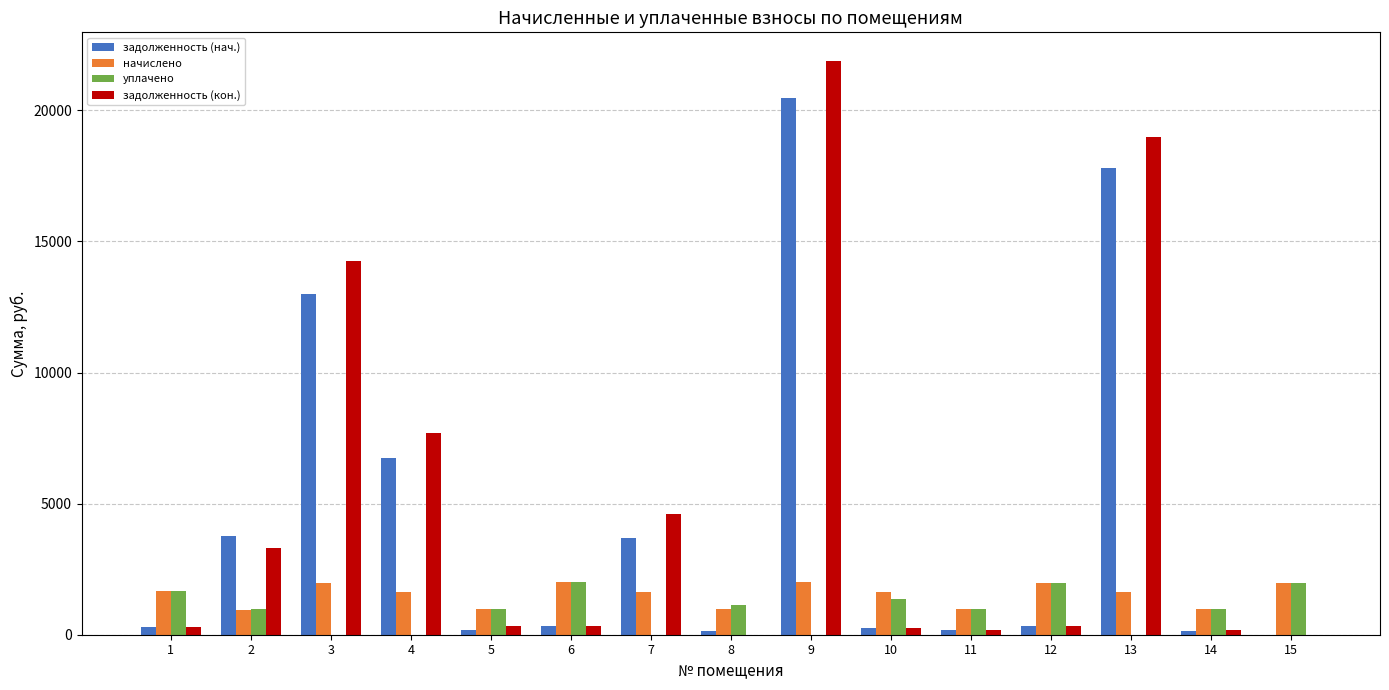

How many data points does each series have?

15